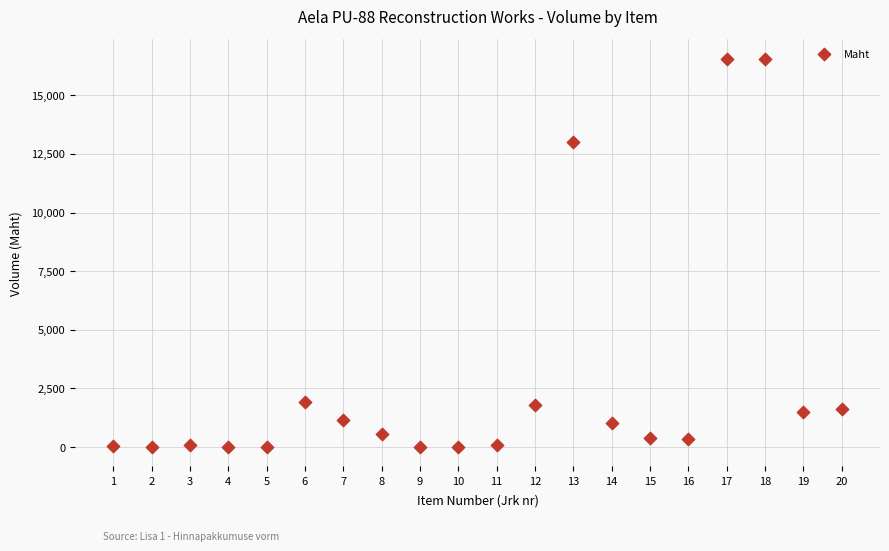

What Y value in the scatter plot is closest to 8282?

13003.0